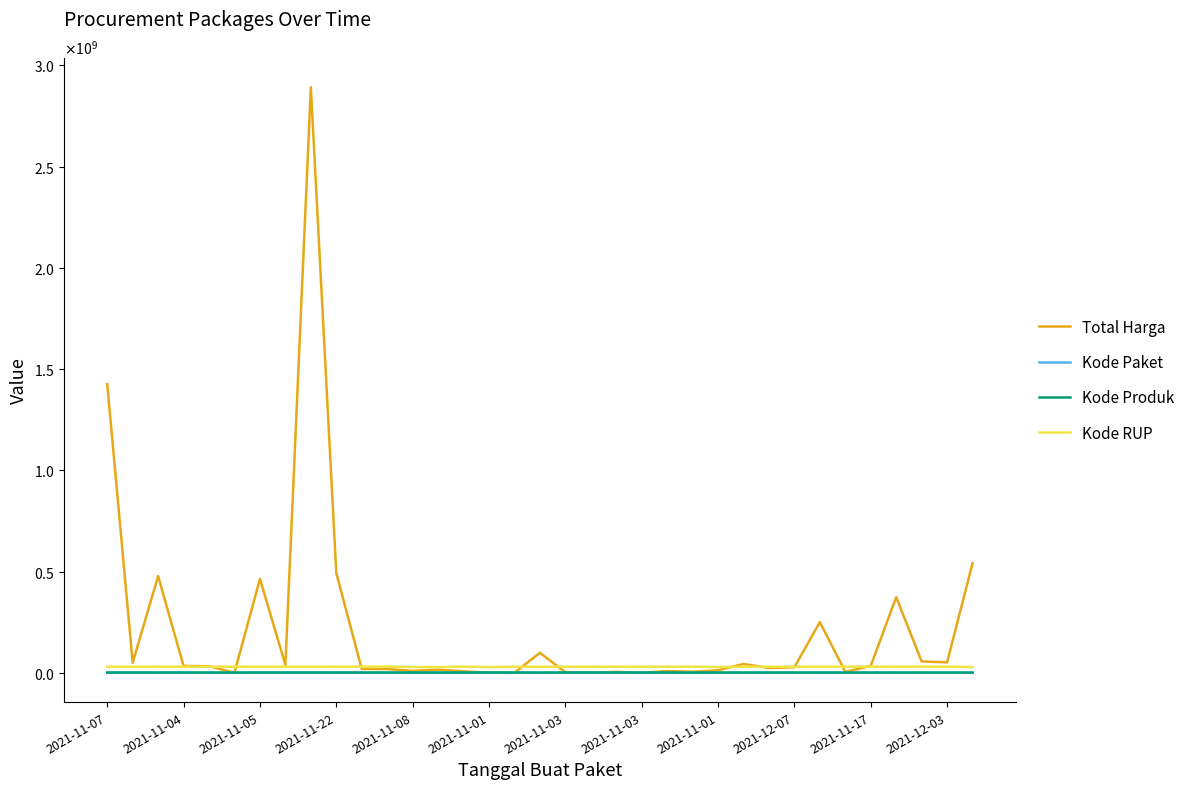

Does the chart display data point markers on the line(s)?

No